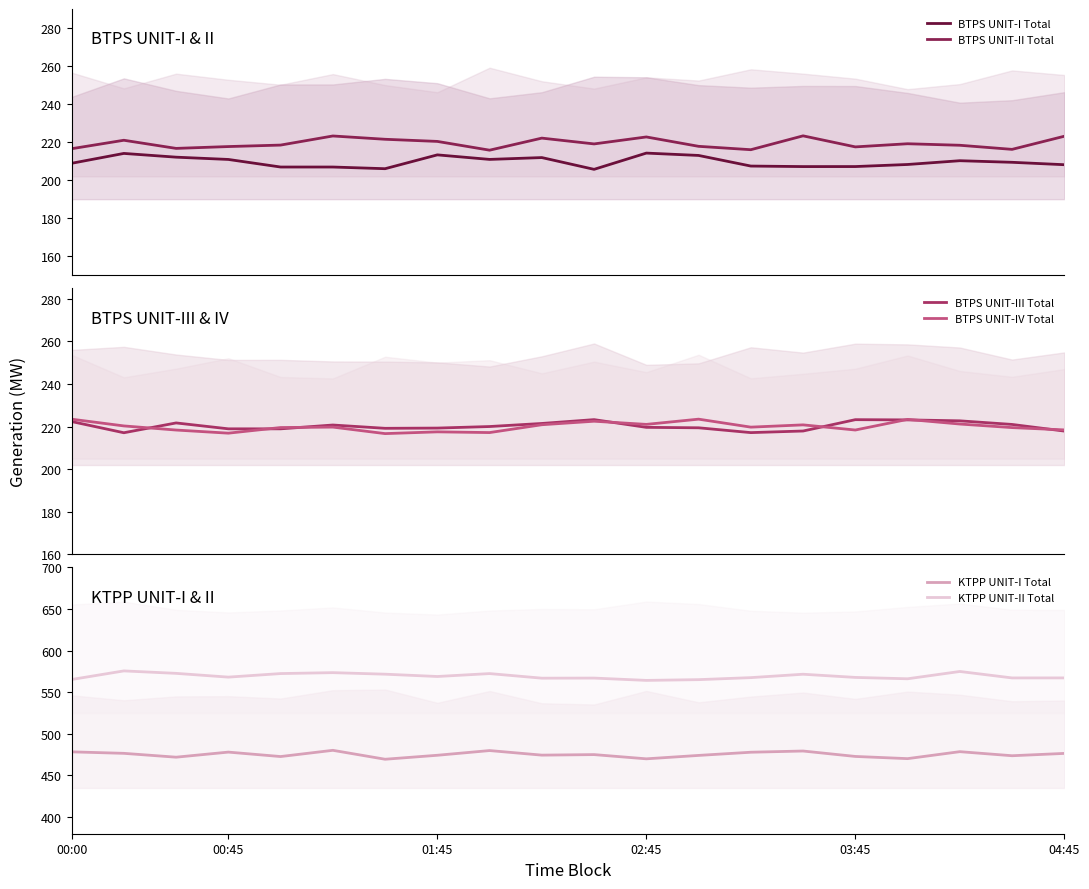

At which category is the sum across all series the highest?

17